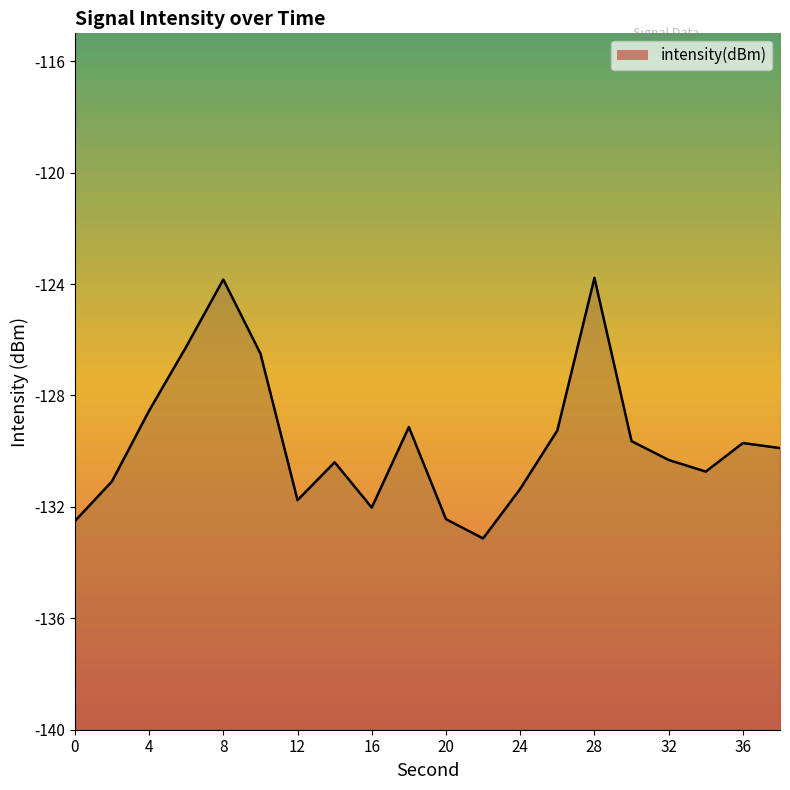

Count the number of values greater than -129.

5